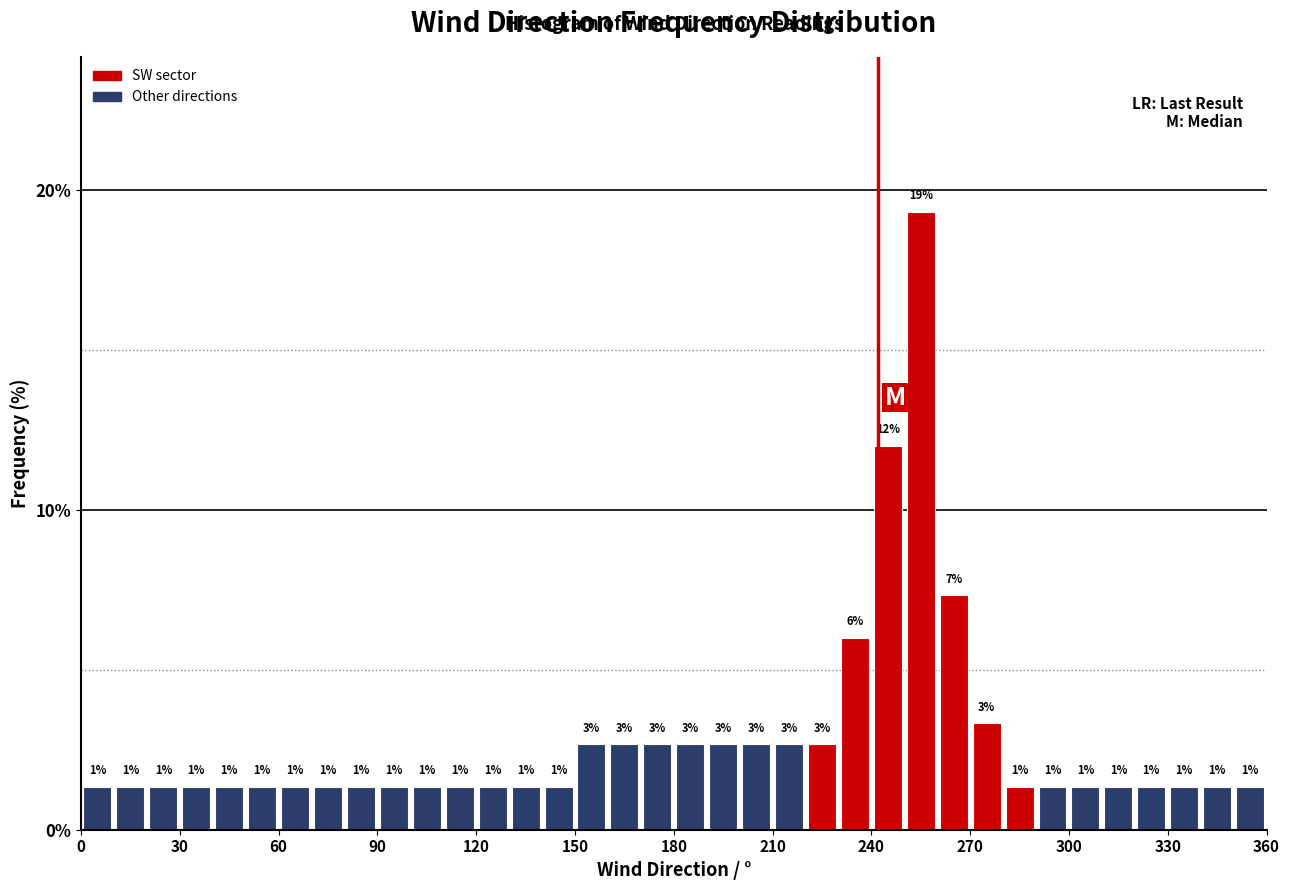

Read against the x-axis, roughly where is the centre of the tallest bar?

255